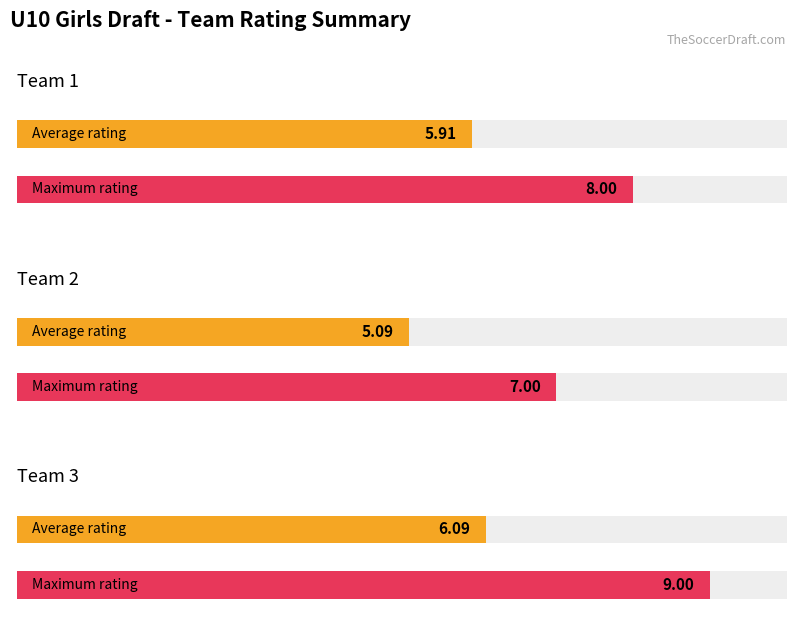

Which series has the widest spread of values?

Team 3